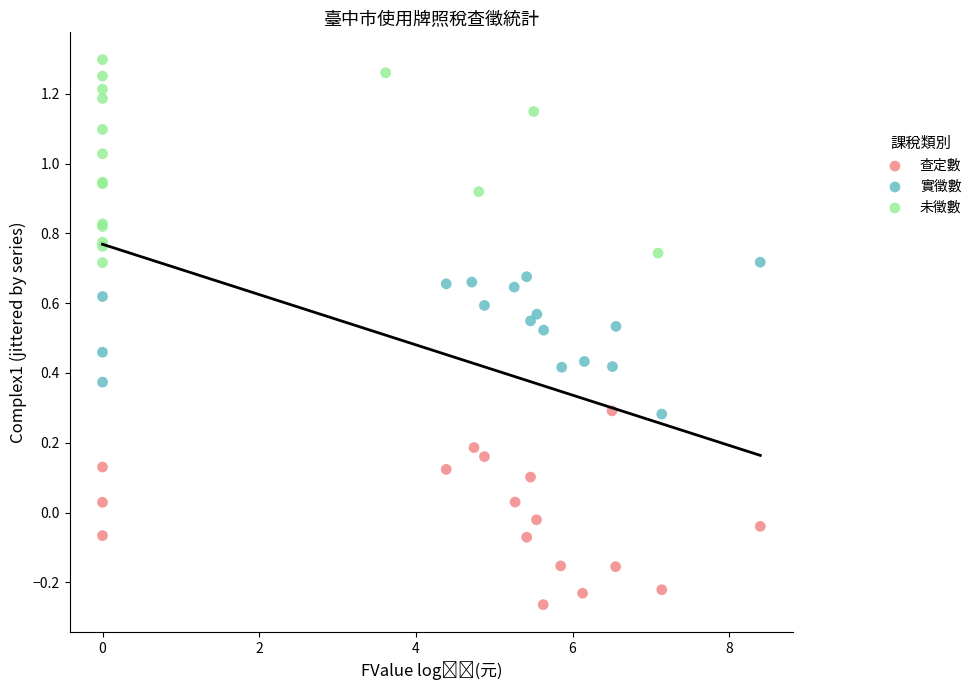

What are all the series names shown in the legend?

查定數, 實徵數, 未徵數